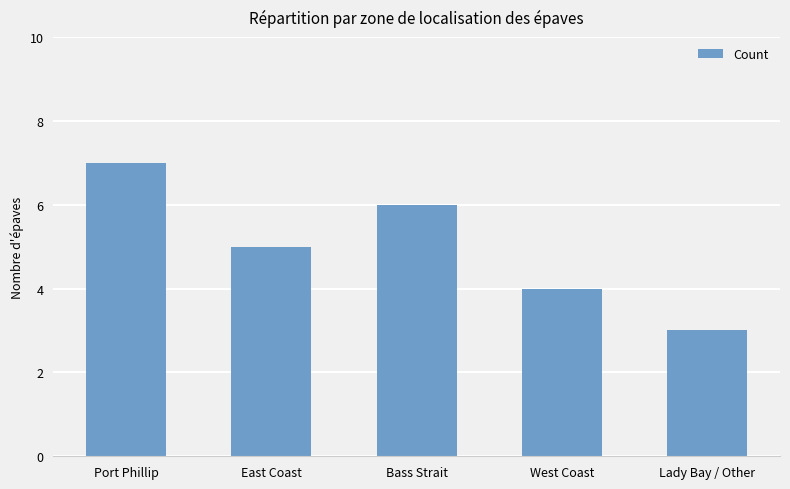

What is the value of the 3rd bar from the left?

6